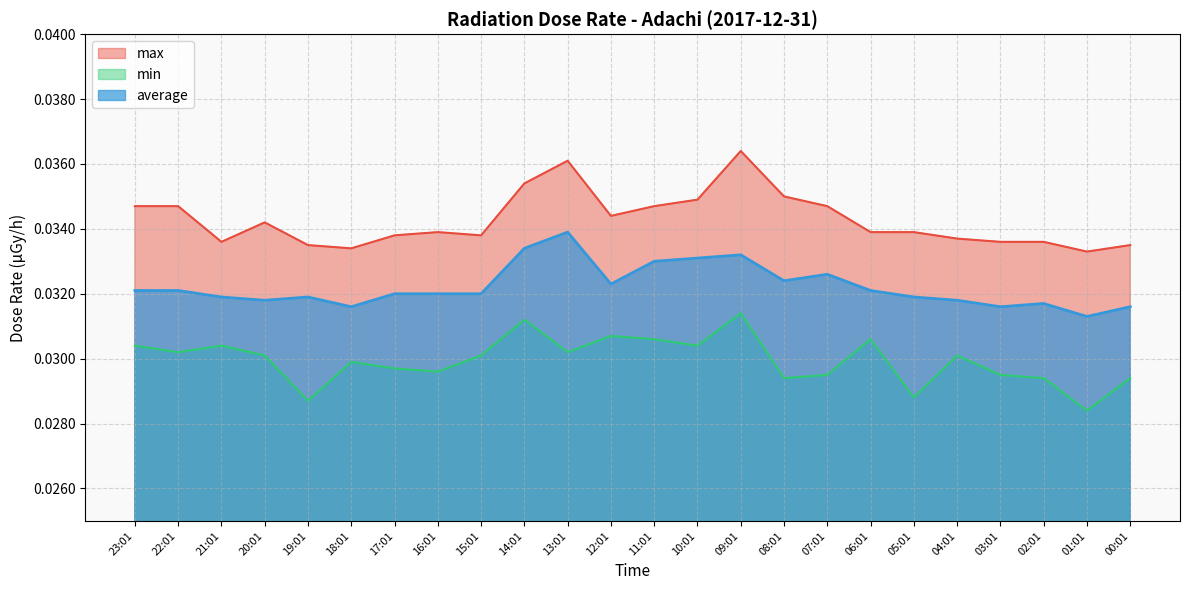

What is the sum of all min values?

0.7